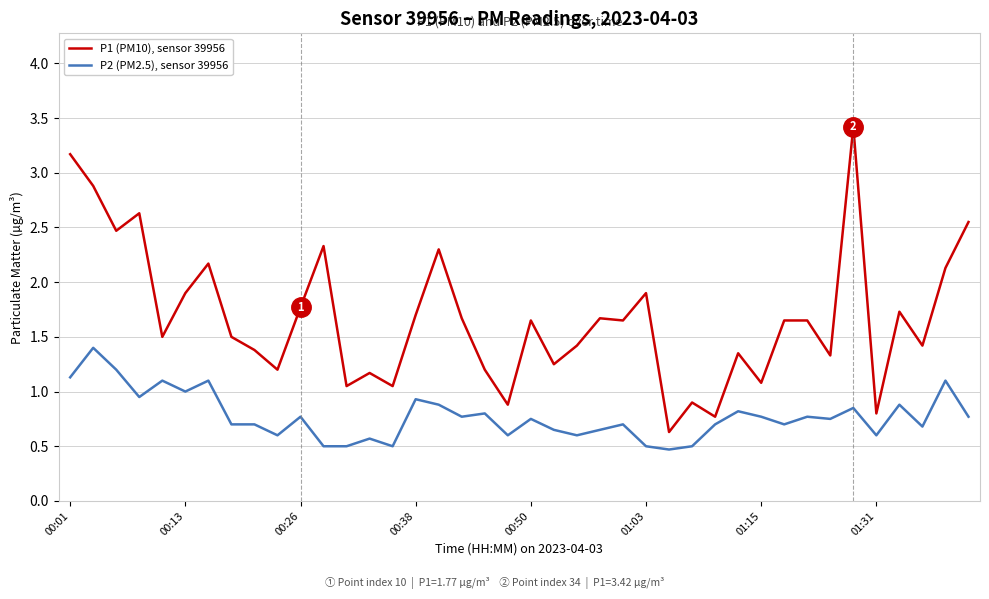

Which series has the largest total across all categories?

P1 (PM10), sensor 39956